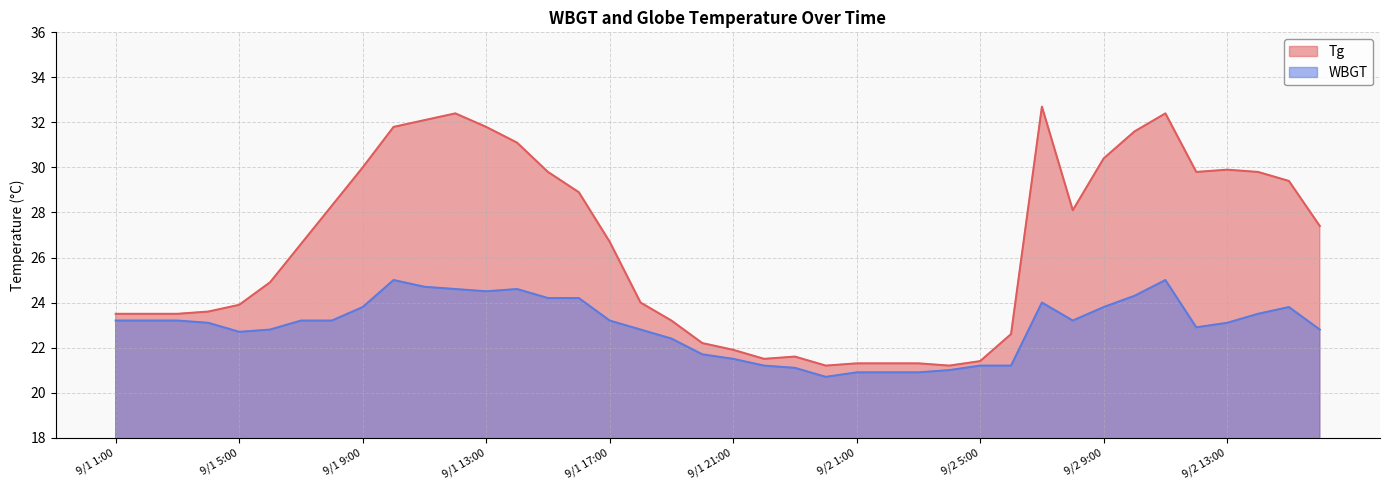

Which series has the largest range (max minus min)?

Tg